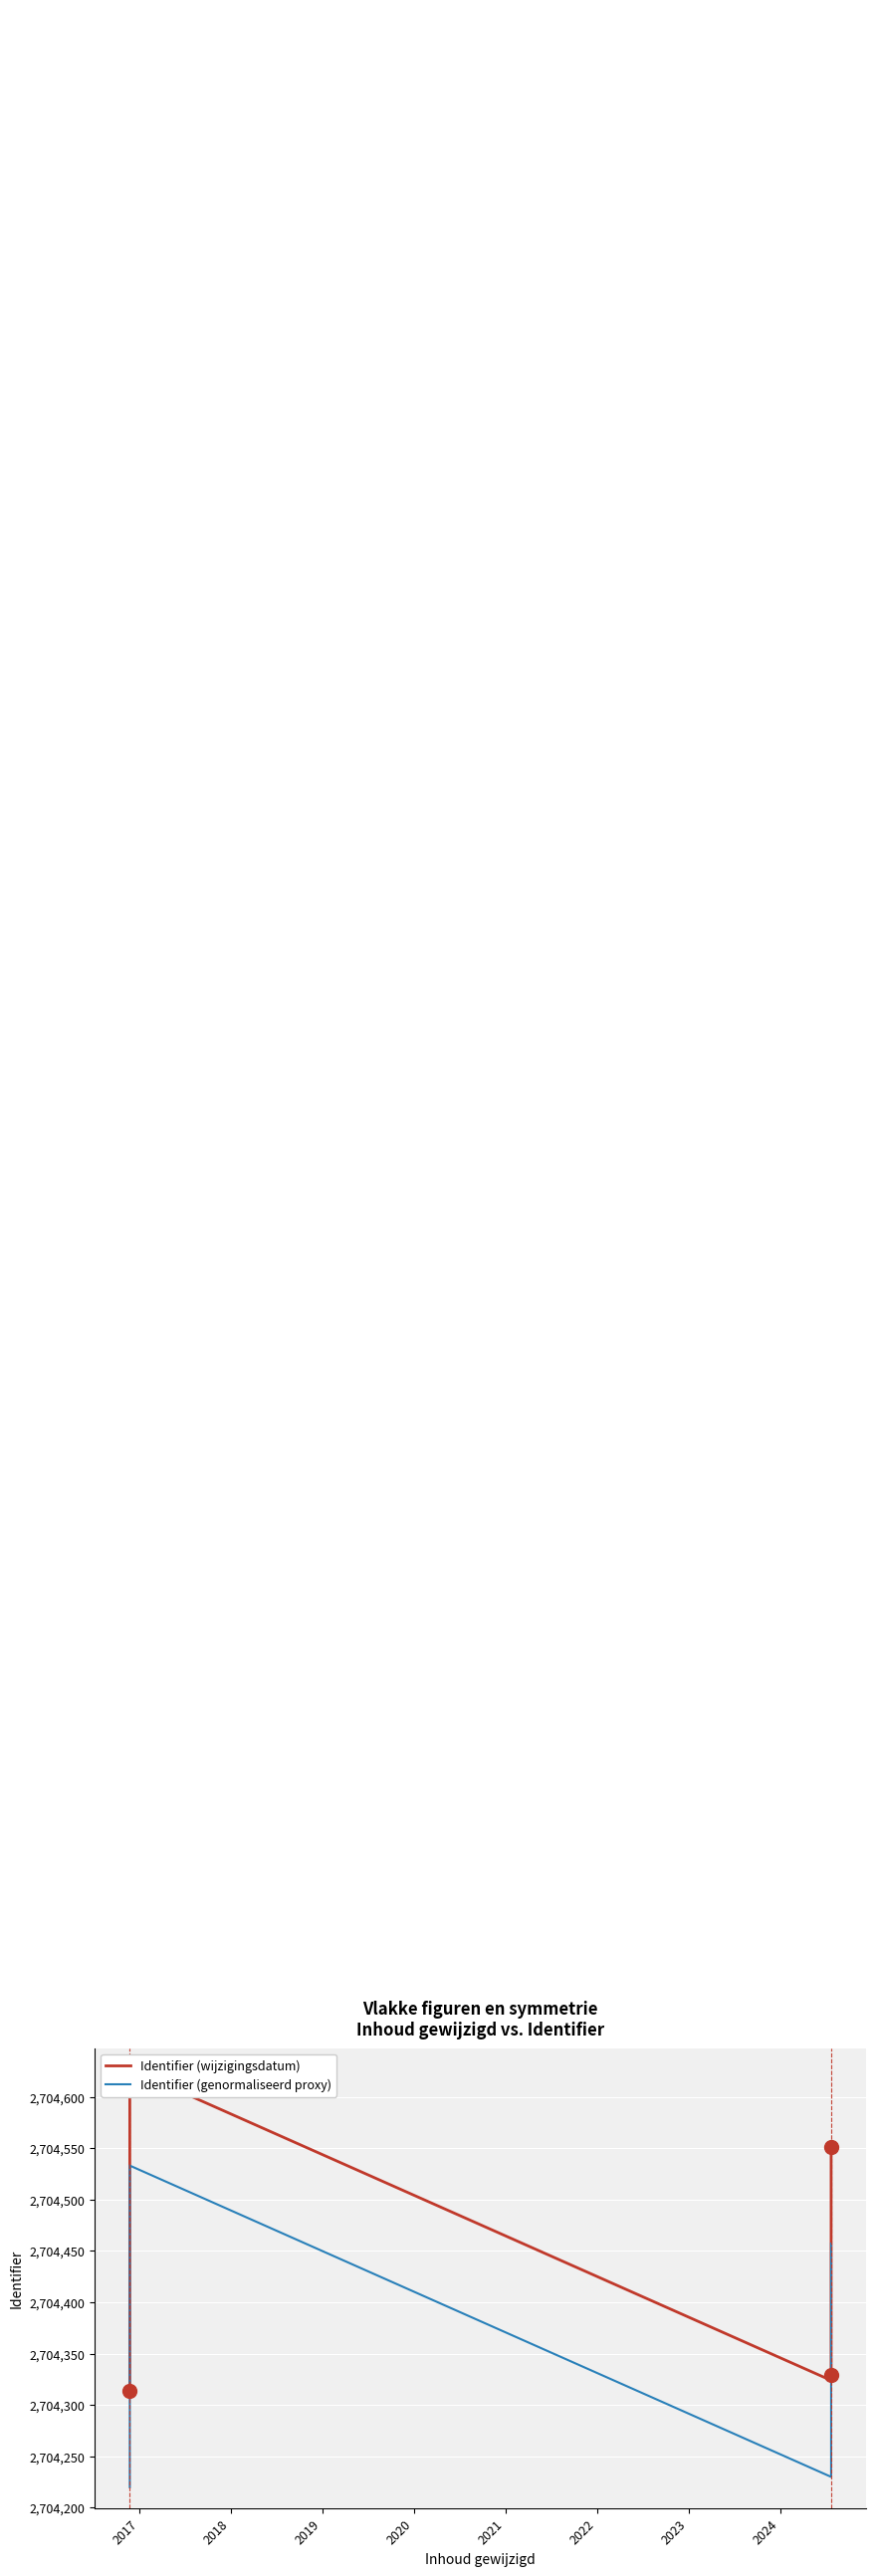

What is the highest value of the Identifier (wijzigingsdatum) series?

2704627.0